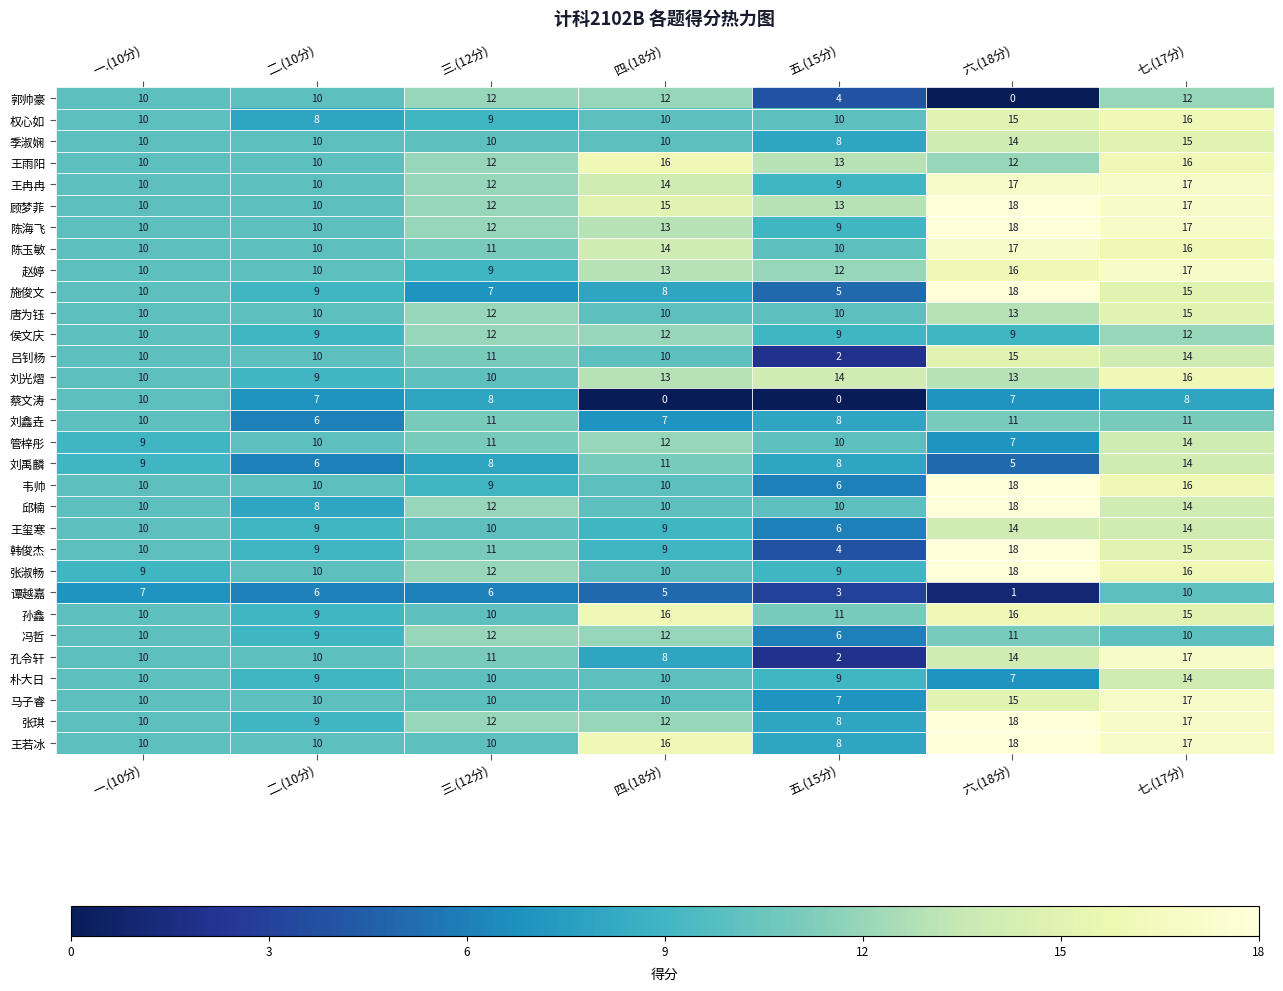

At which category is the sum across all series the highest?

七.(17分)